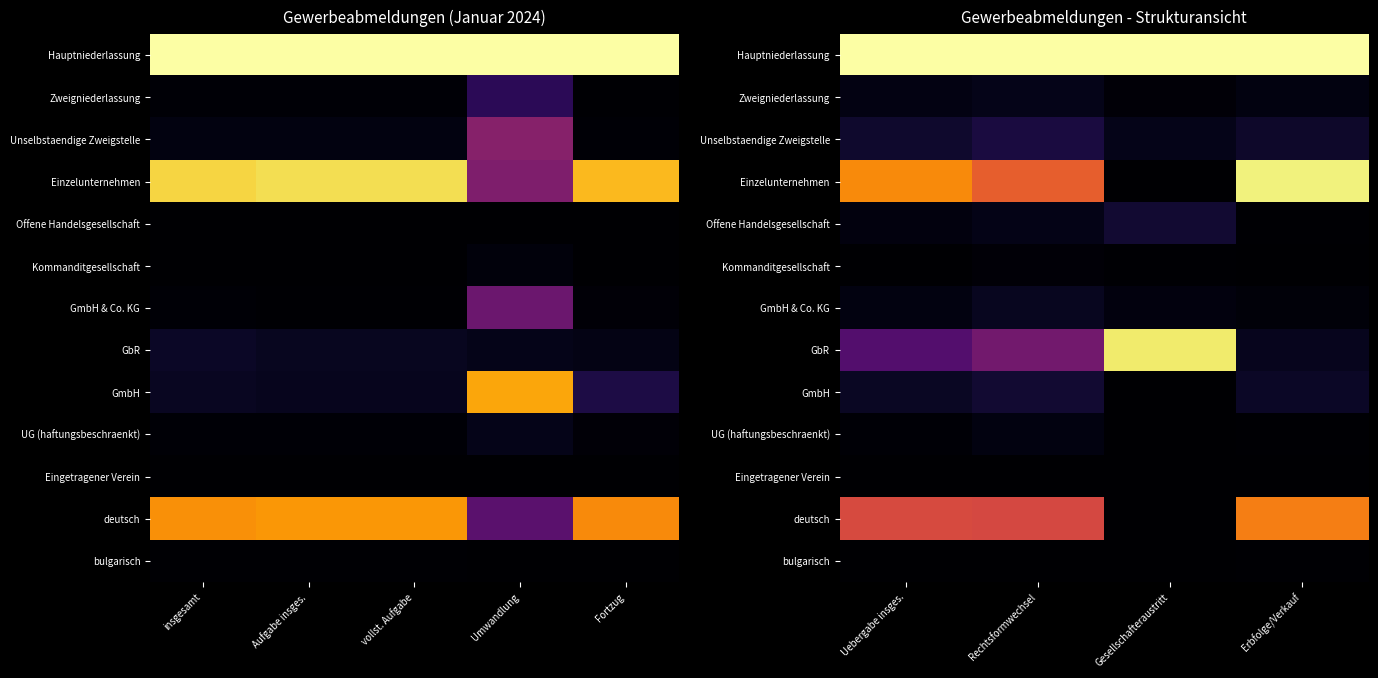

Which series changed the most between Uebergabe insges. and Rechtsformwechsel?

Einzelunternehmen